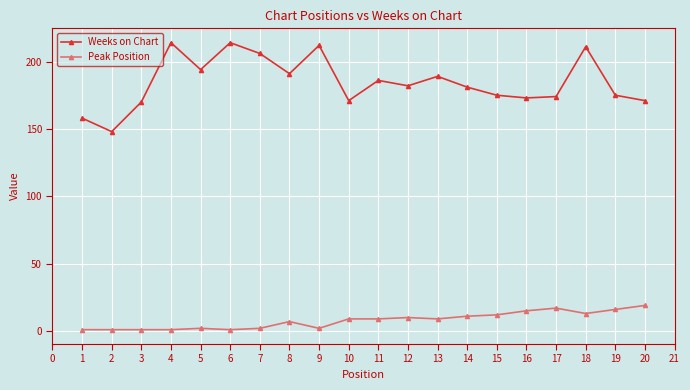

What are all the series names shown in the legend?

Weeks on Chart, Peak Position